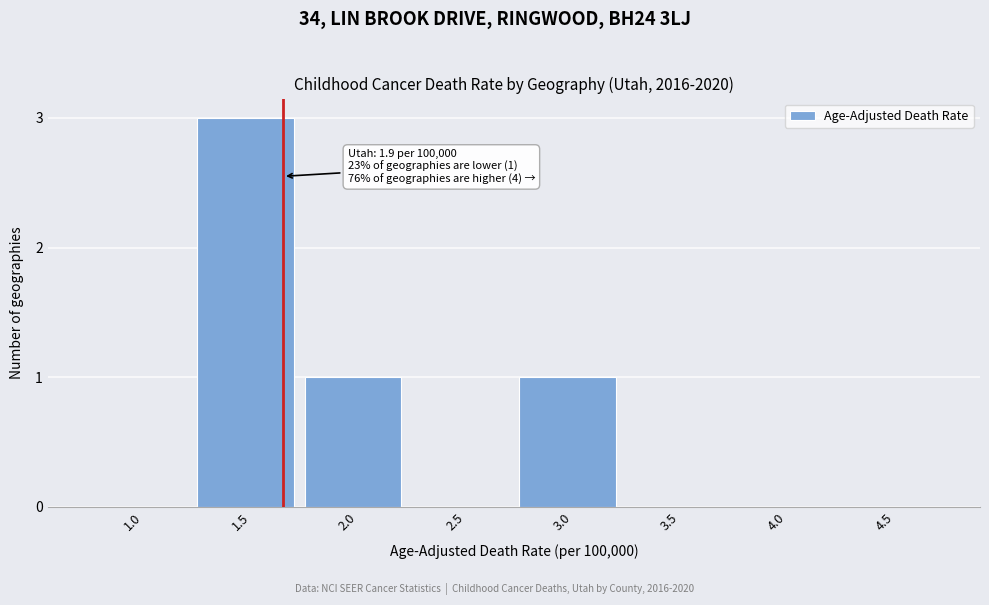

Reading left to right, list all the values displayed in this chart.

1.0=0	1.5=3	2.0=1	2.5=0	3.0=1	3.5=0	4.0=0	4.5=0